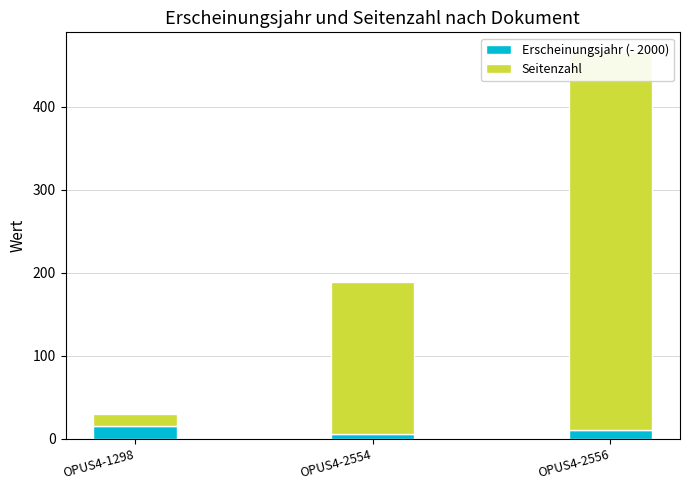

Rank the series at OPUS4-1298 from lowest to highest value.

Erscheinungsjahr (- 2000), Seitenzahl